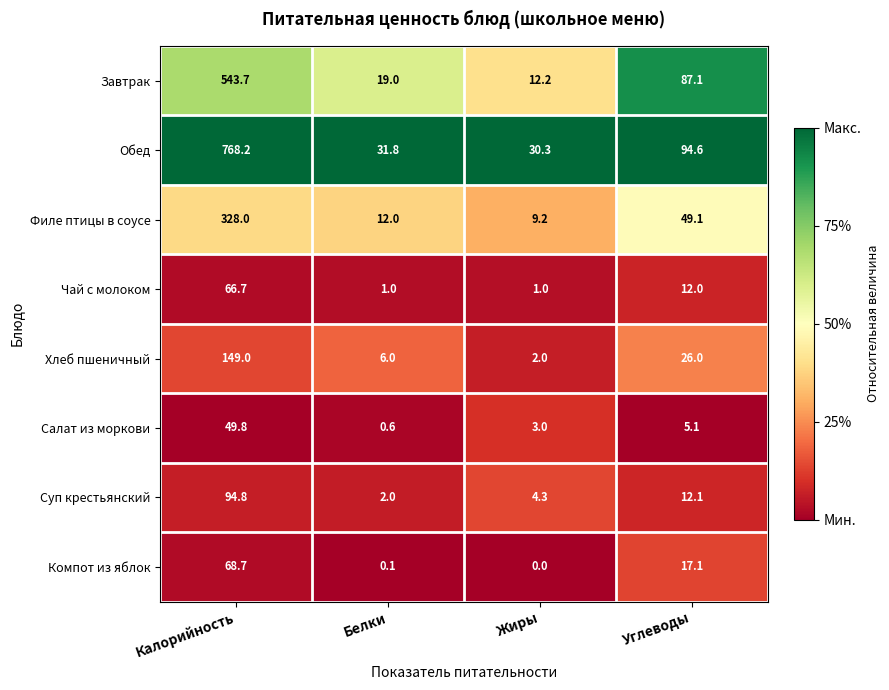

What is the difference between the highest and lowest values at Калорийность?

718.4